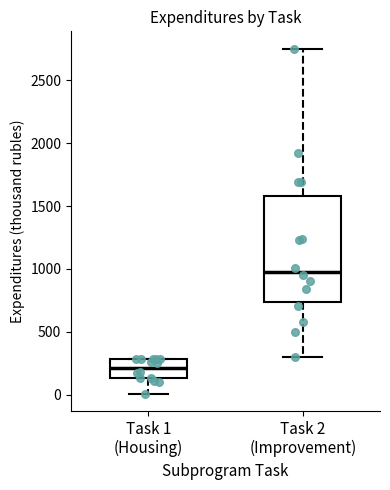

Which box is the tallest, from its lower edge to its upper edge?

Task 2 (Improvement)